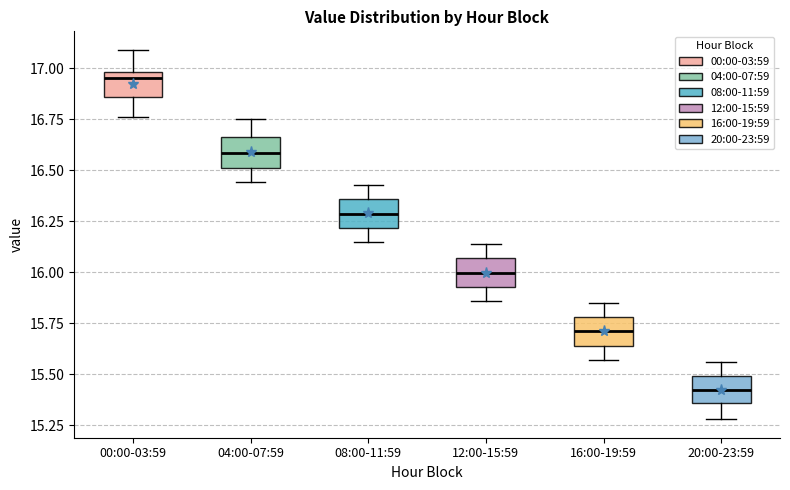

Reading left to right, read every box against the y-axis: the position of its median line, the range the box covers, and the ends of its whiskers. The values are not printed on the chart, so give them approximately, as read against the axis.

00:00-03:59: median 16.95, box 16.85 to 17.00, whiskers 16.75 to 17.10
04:00-07:59: median 16.60, box 16.50 to 16.65, whiskers 16.45 to 16.75
08:00-11:59: median 16.30, box 16.20 to 16.35, whiskers 16.15 to 16.45
12:00-15:59: median 16.00, box 15.95 to 16.05, whiskers 15.85 to 16.15
16:00-19:59: median 15.70, box 15.65 to 15.80, whiskers 15.55 to 15.85
20:00-23:59: median 15.45, box 15.35 to 15.50, whiskers 15.30 to 15.55